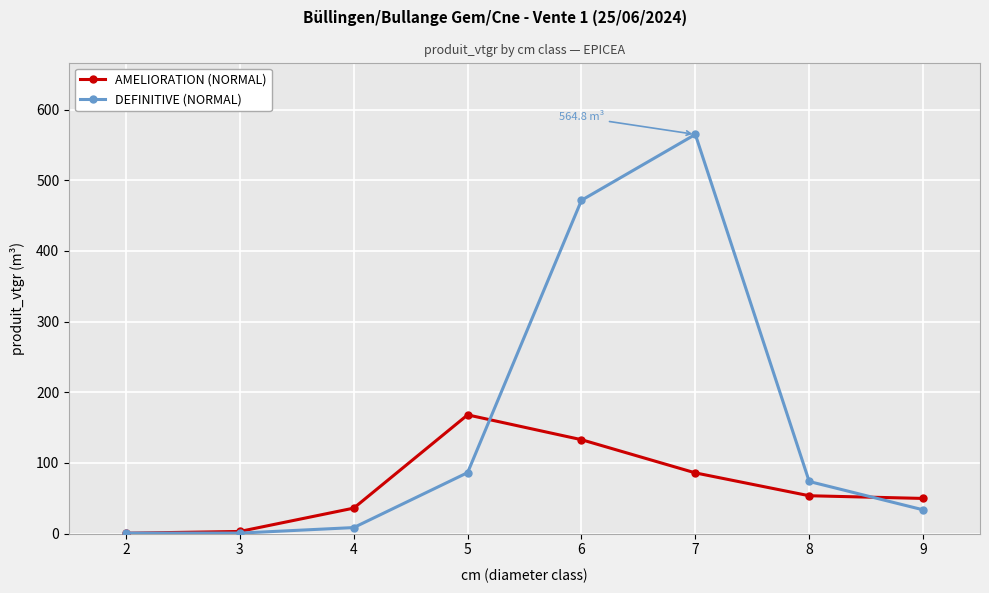

Count the number of categories in the chart.

8